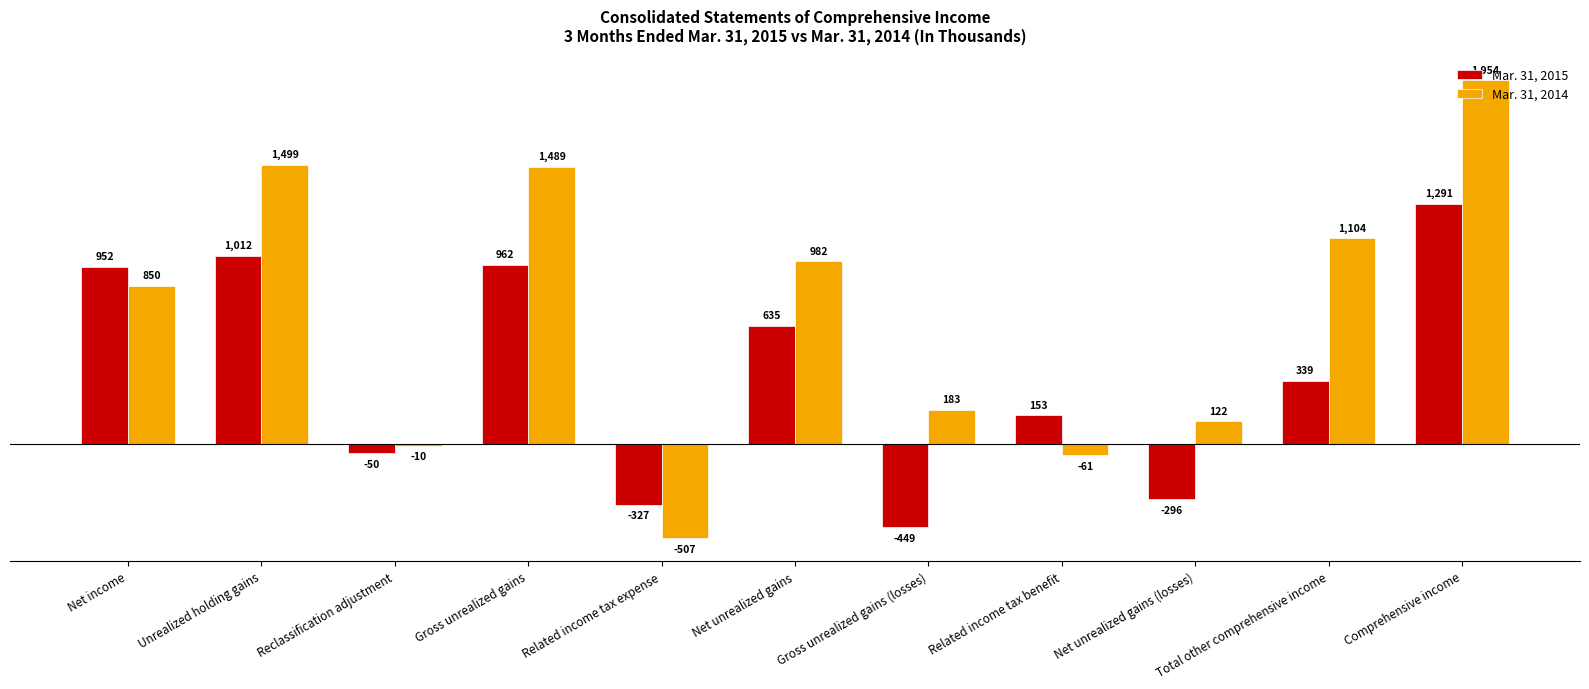

What is the sum of the Mar. 31, 2015 values at Reclassification adjustment and Gross unrealized gains?

912